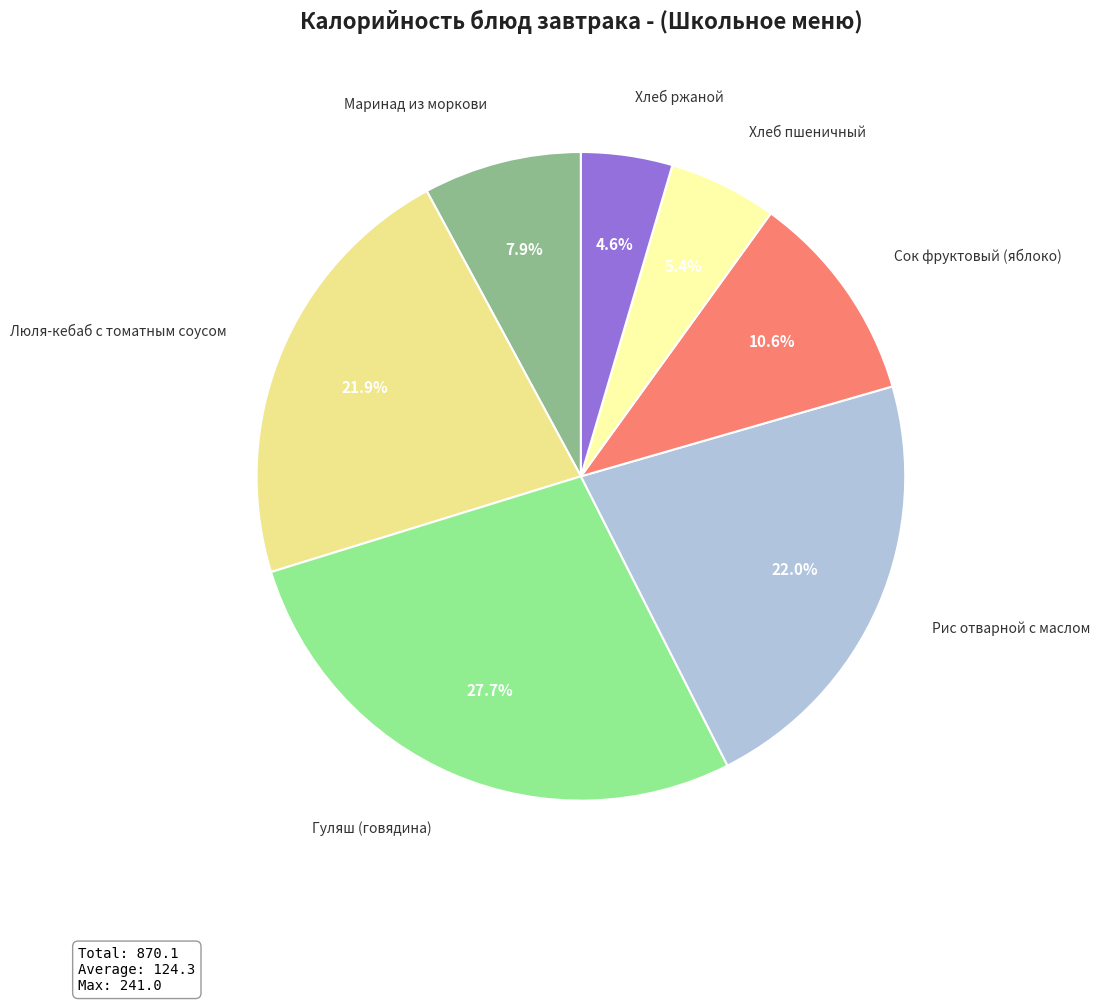

Does any single category account for the majority?

No